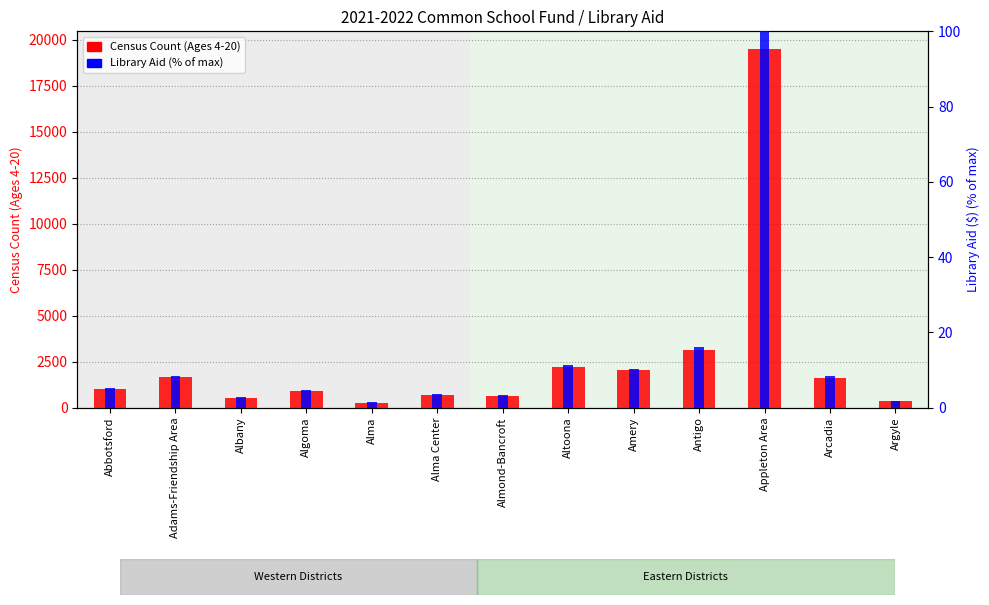

What is the difference between the Census Count (Ages 4-20) values at Altoona and Alma?

1947.0